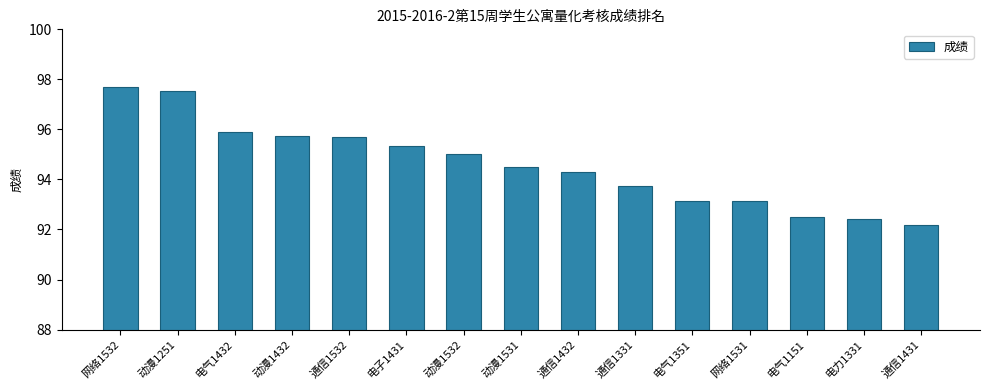

Read the value at 电气1432.

95.9